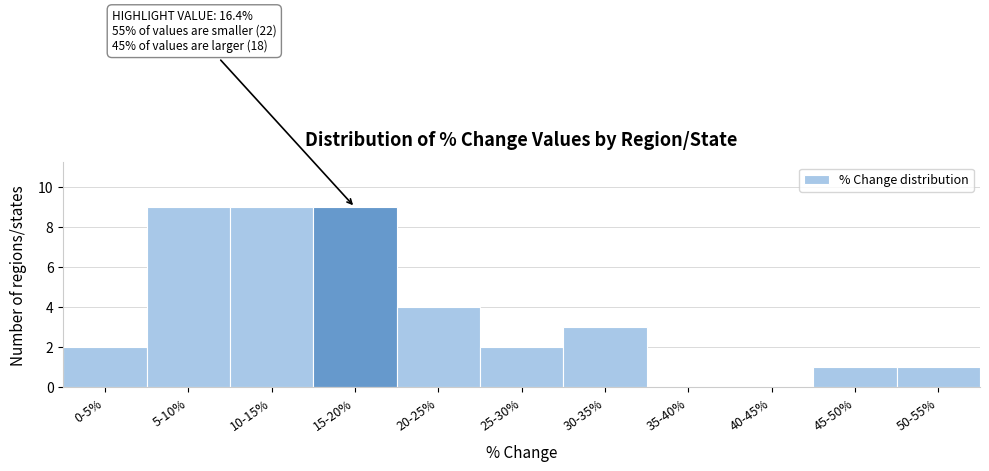

Reading right to left, extract all data points from this chart.

50-55%=1	45-50%=1	40-45%=0	35-40%=0	30-35%=3	25-30%=2	20-25%=4	15-20%=9	10-15%=9	5-10%=9	0-5%=2